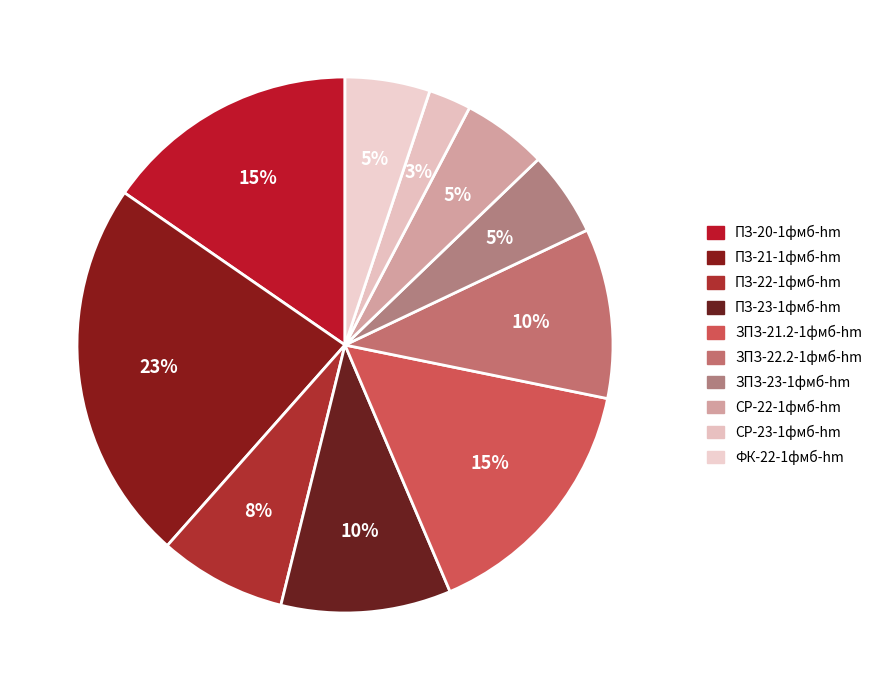

What is the ratio of the value at ЗПЗ-21.2-1фмб-hm to the value at ПЗ-20-1фмб-hm?

1.0